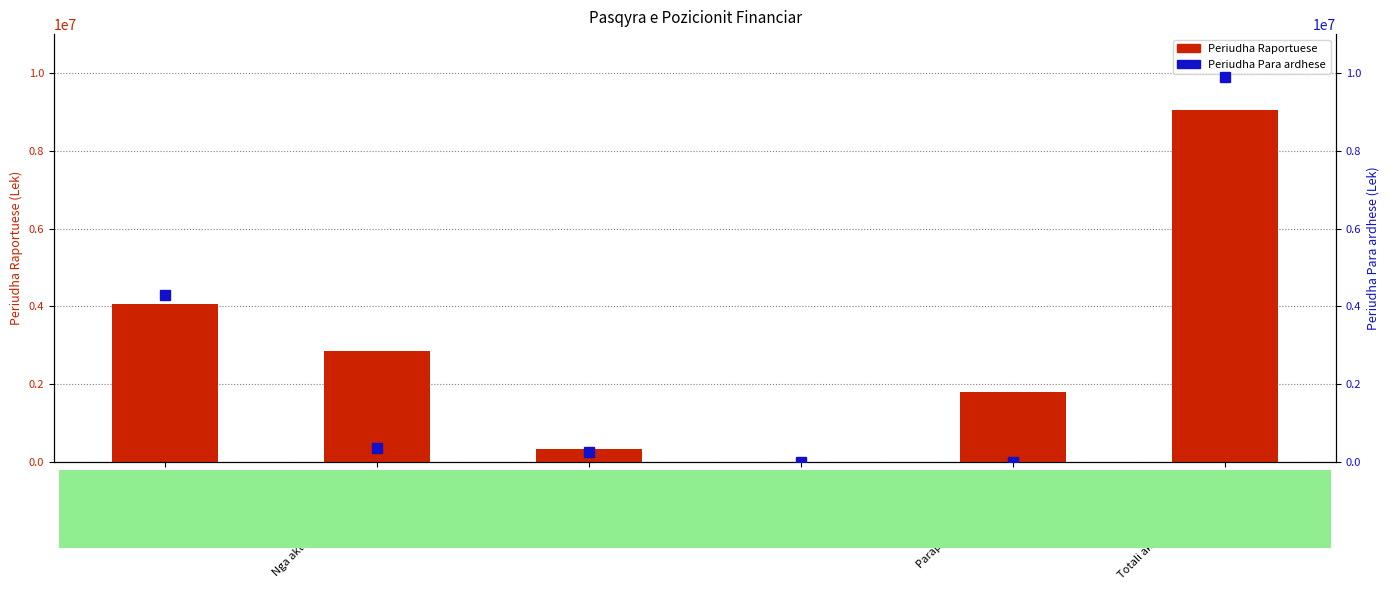

Rank the series at Mjete monetare from highest to lowest value.

Periudha Para ardhese, Periudha Raportuese